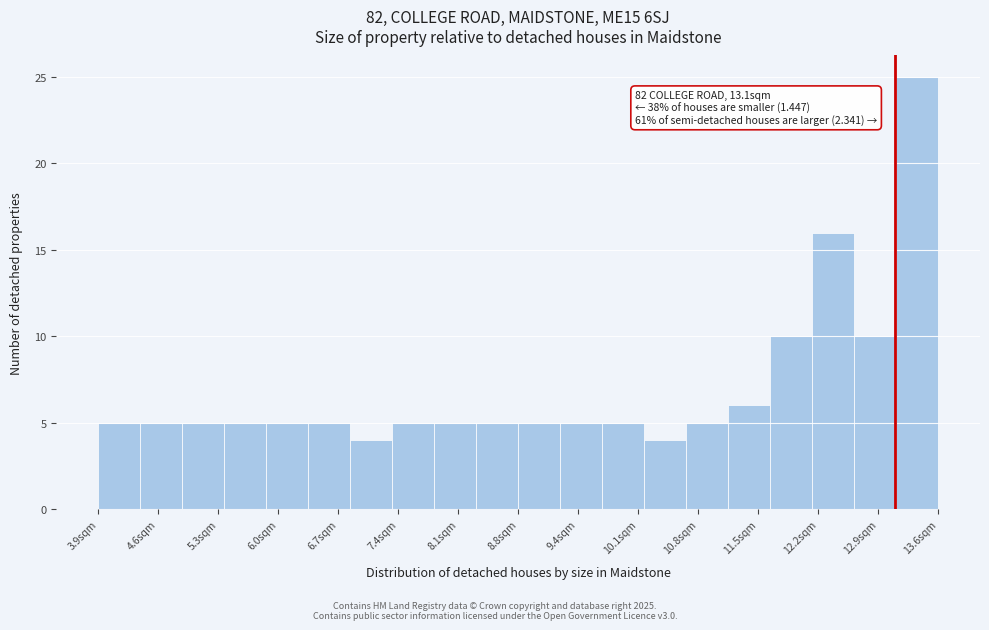

Which range on the x-axis has the tallest bar?

13.1 to 13.6